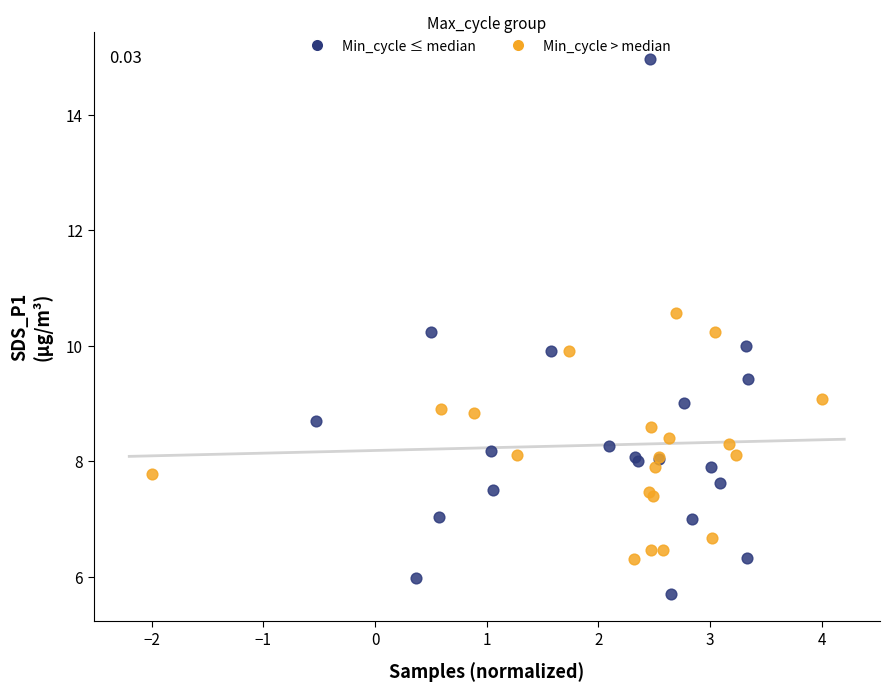

What are all the series names shown in the legend?

Min_cycle ≤ median, Min_cycle > median